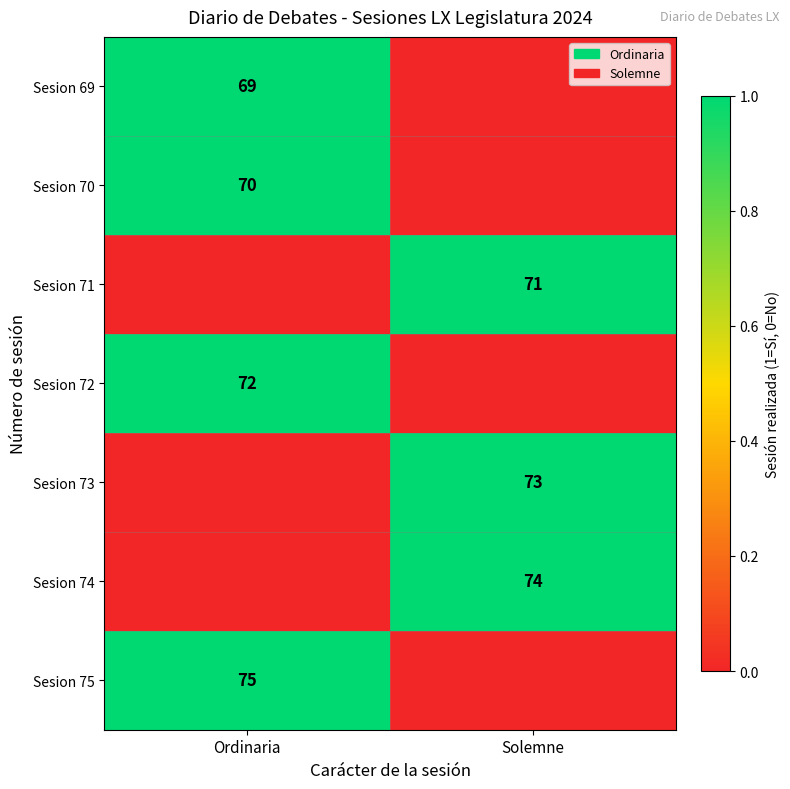

The Sesion 72 series shows 20 at Ordinaria. True or false?

False